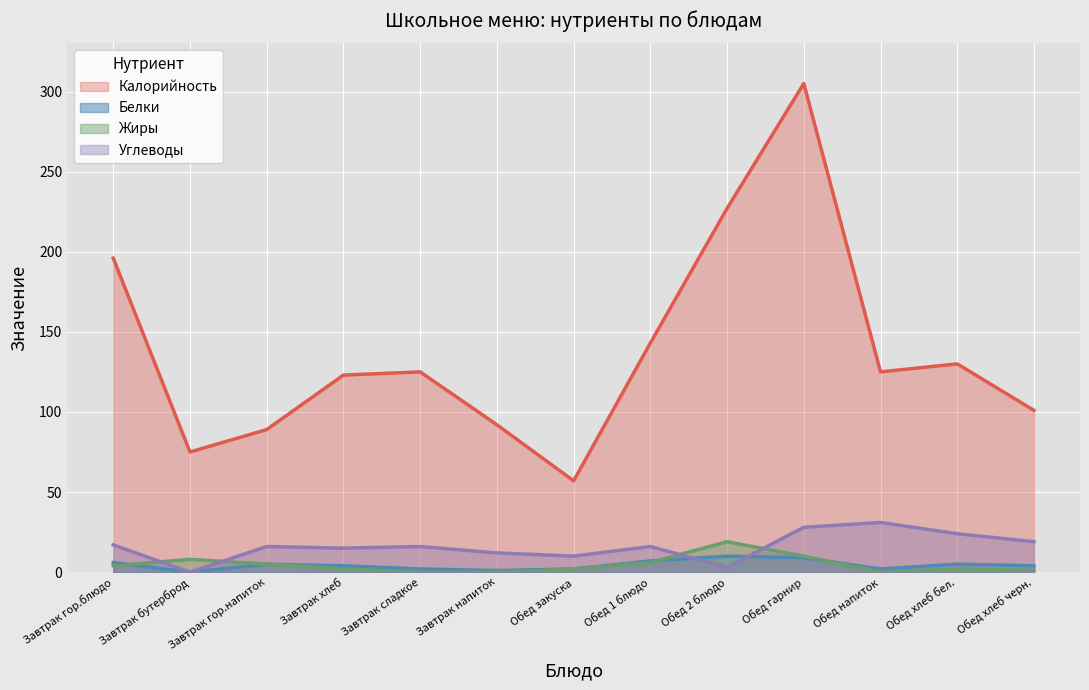

Where is Углеводы nearest to the value 15?

Завтрак хлеб